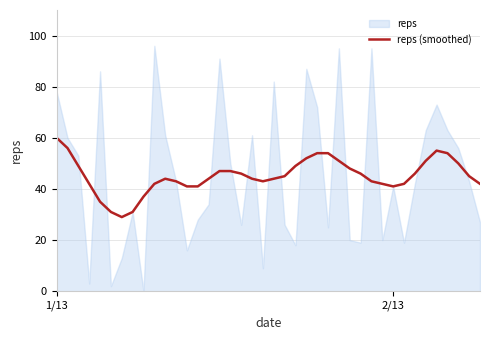

What is the average value?

45